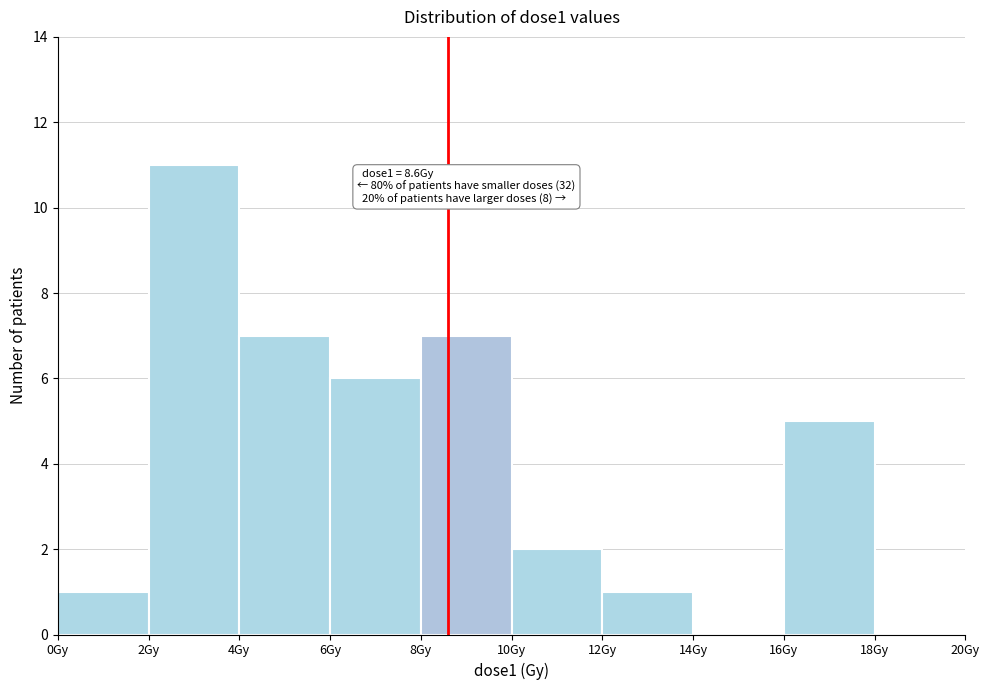

Which range on the x-axis has the tallest bar?

2 to 4